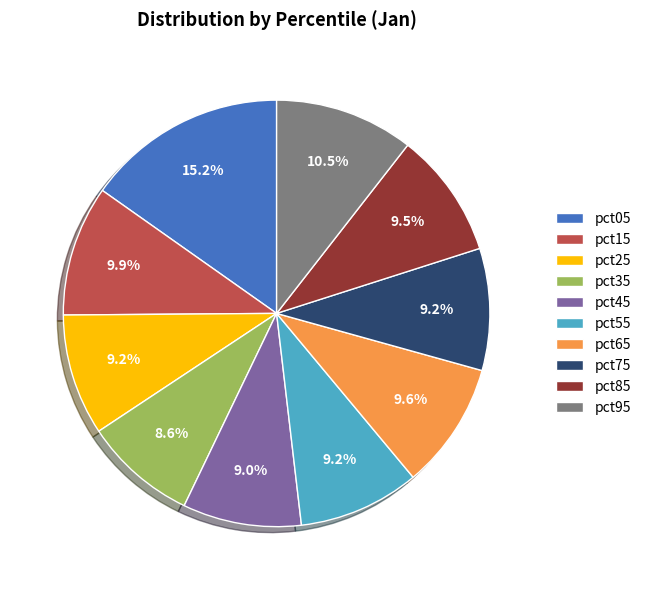

Count the number of slices in the pie.

10